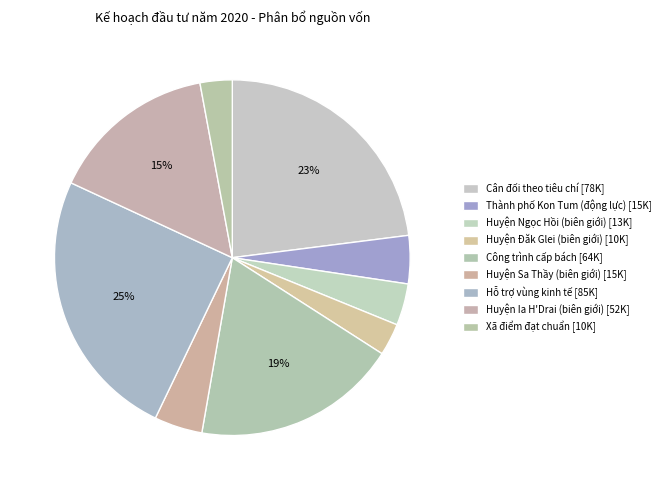

Is it true that Xã điểm đạt chuẩn is 9% of the pie?

False